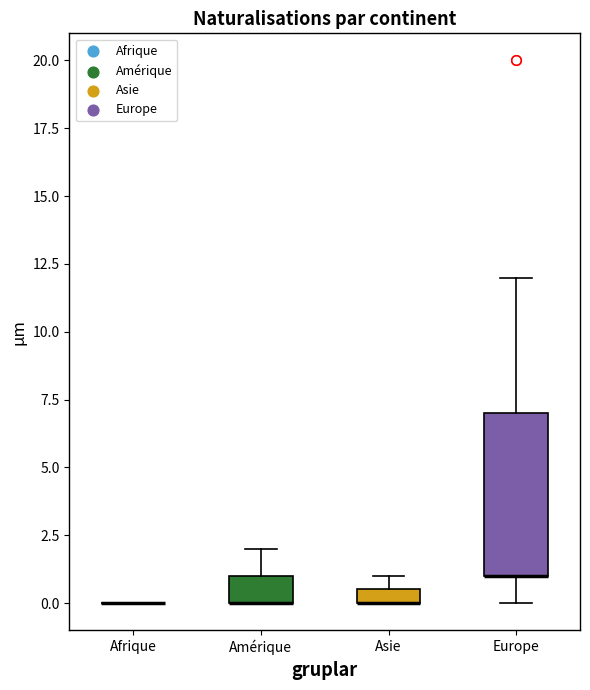

Comparing the boxes themselves (not the whiskers), which one is the tallest?

Europe